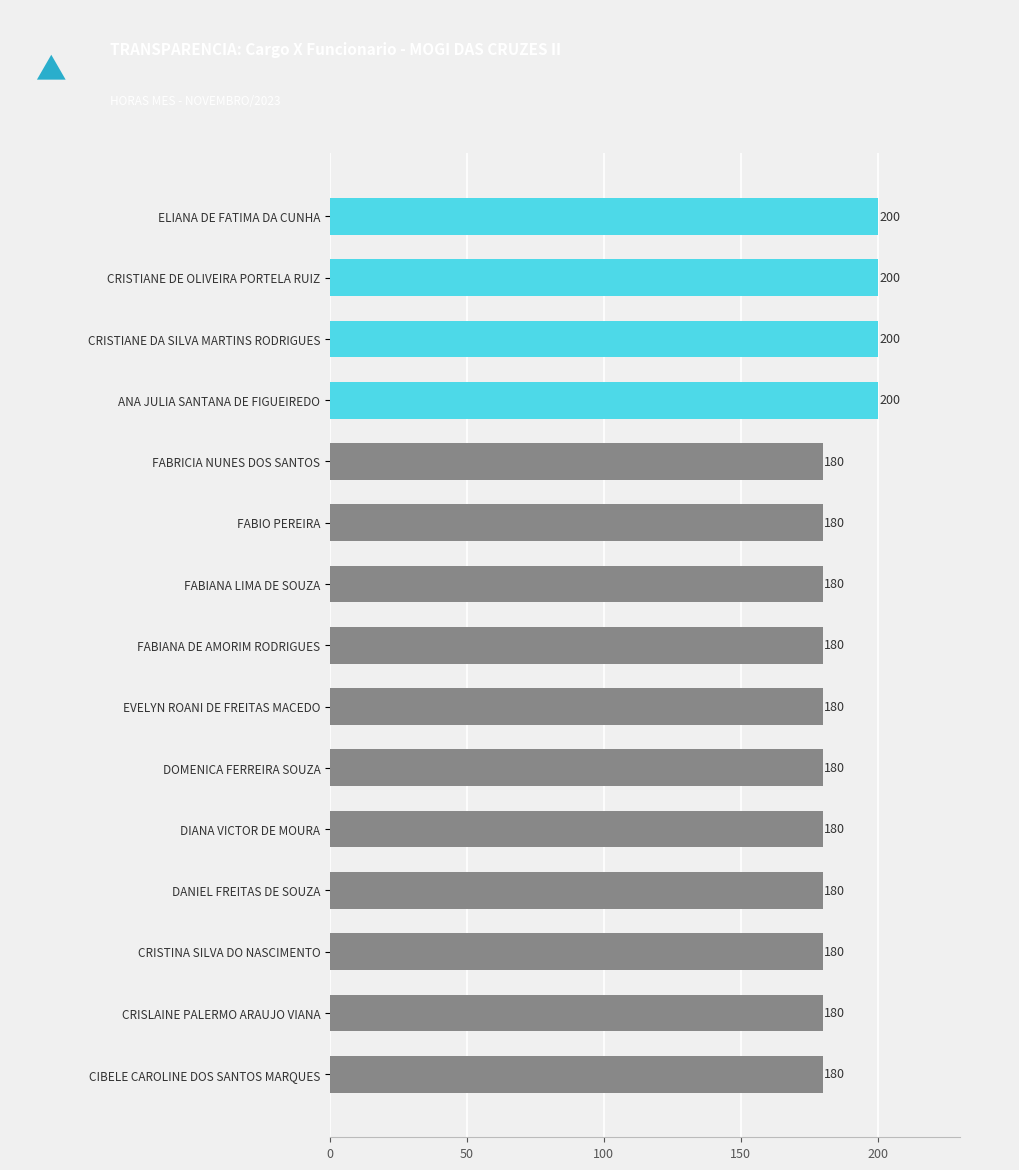

Reading bottom to top, what are all the values shown in this chart?

CIBELE CAROLINE DOS SANTOS MARQUES=180	CRISLAINE PALERMO ARAUJO VIANA=180	CRISTINA SILVA DO NASCIMENTO=180	DANIEL FREITAS DE SOUZA=180	DIANA VICTOR DE MOURA=180	DOMENICA FERREIRA SOUZA=180	EVELYN ROANI DE FREITAS MACEDO=180	FABIANA DE AMORIM RODRIGUES=180	FABIANA LIMA DE SOUZA=180	FABIO PEREIRA=180	FABRICIA NUNES DOS SANTOS=180	ANA JULIA SANTANA DE FIGUEIREDO=200	CRISTIANE DA SILVA MARTINS RODRIGUES=200	CRISTIANE DE OLIVEIRA PORTELA RUIZ=200	ELIANA DE FATIMA DA CUNHA=200